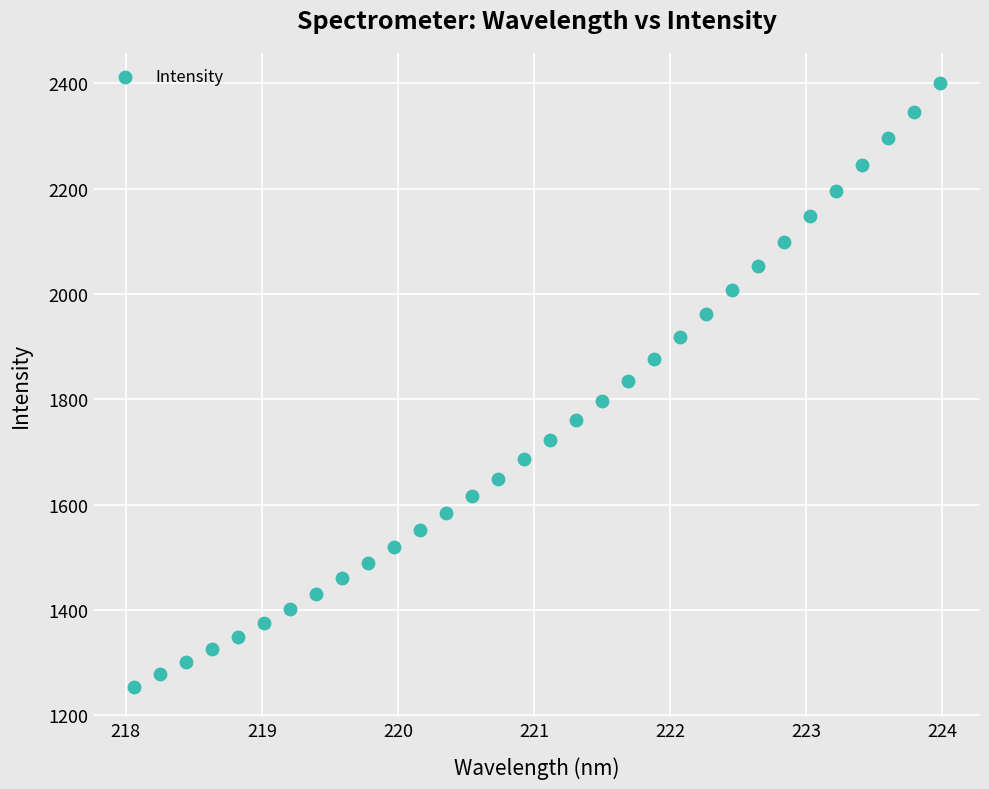

What is the range of Y values (max minus min)?

1145.4